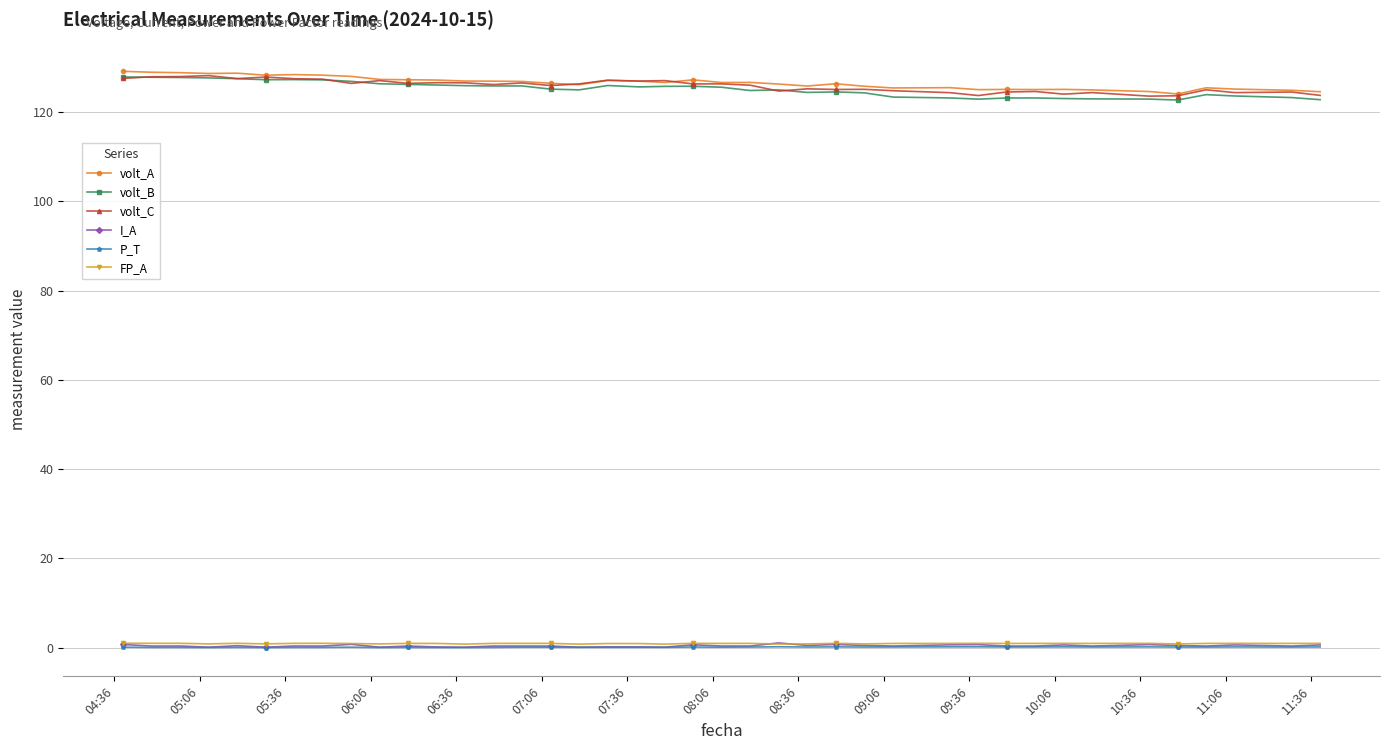

What is the maximum value for volt_A?

129.1